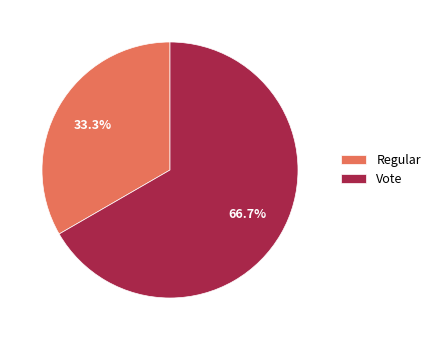

What is the total percentage of Regular and Vote?

100.0%